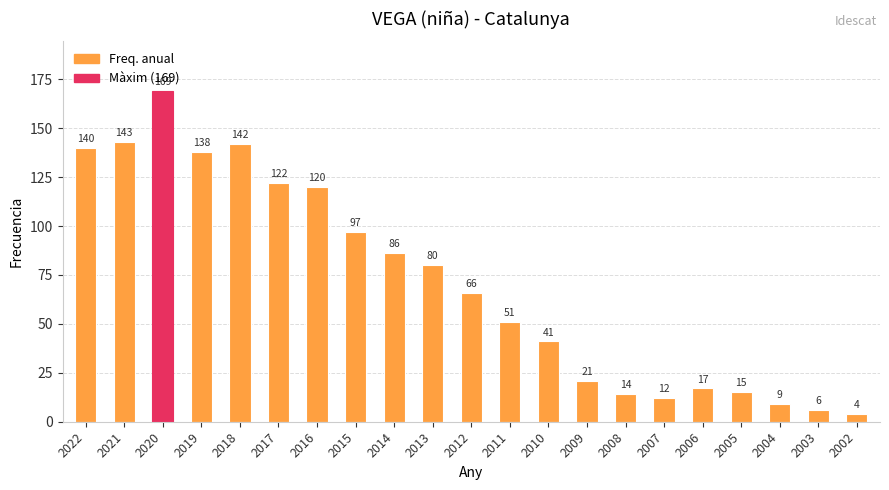

How many bars are there in total?

21